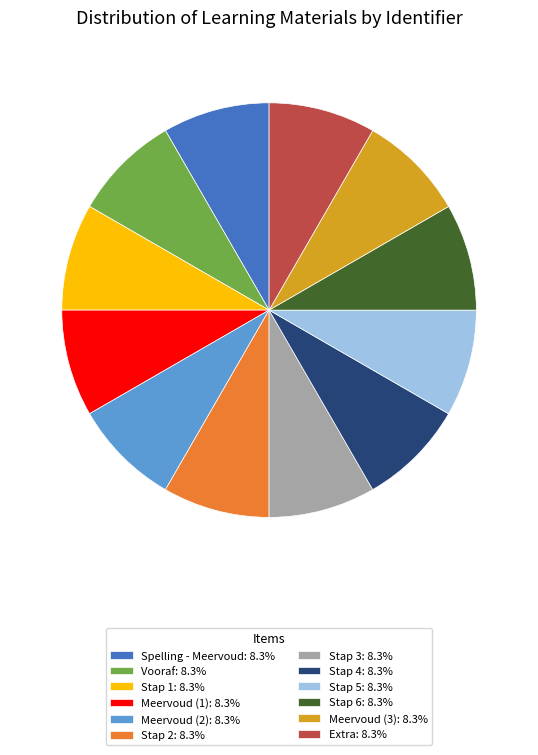

Is it true that Stap 5 is 8% of the pie?

True